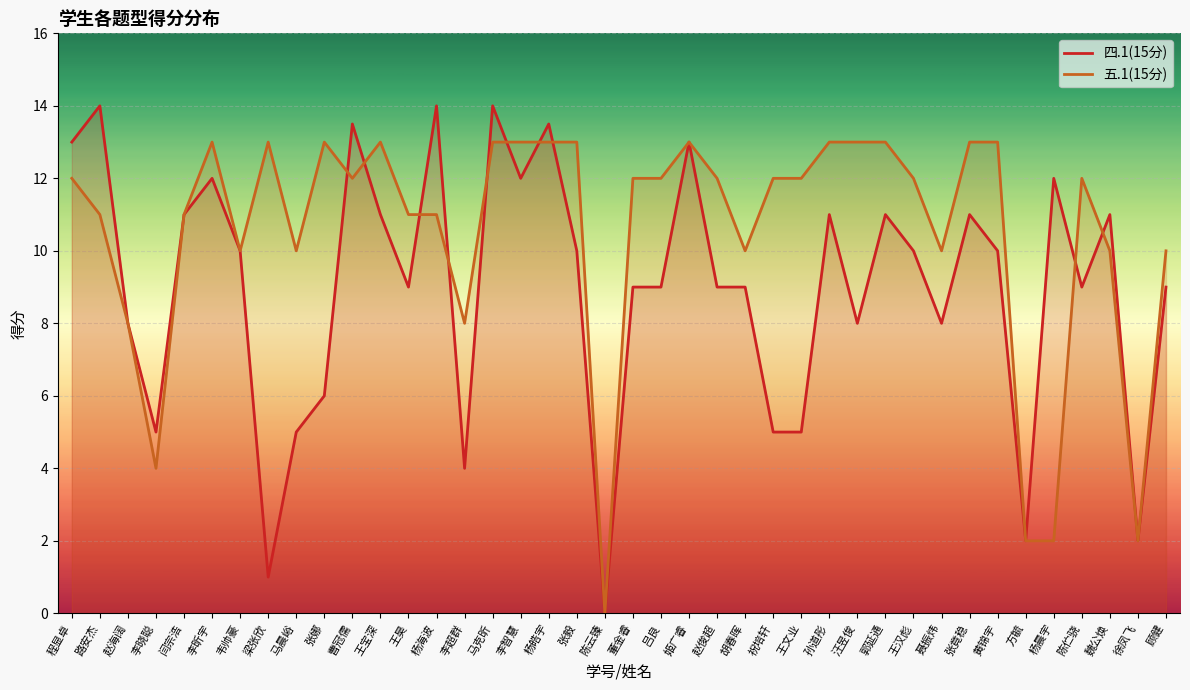

How many data points does each series have?

40